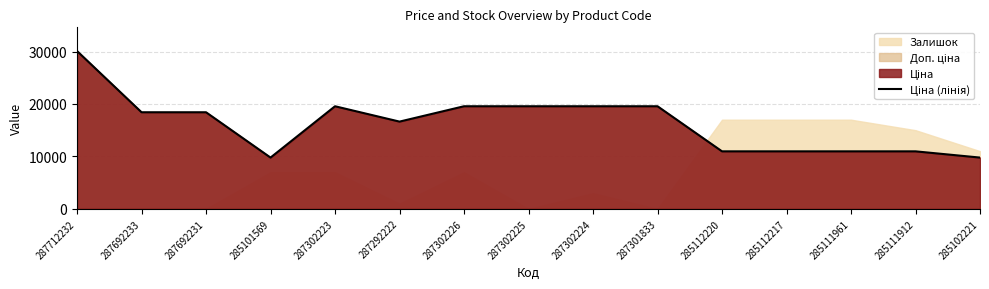

Does the chart have visible grid lines?

Yes